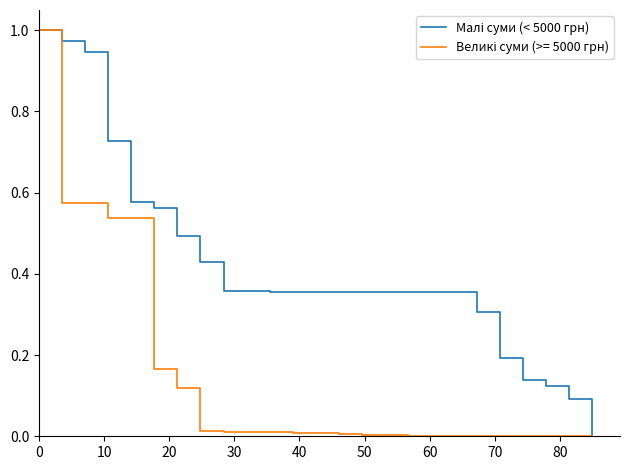

Does the chart have visible grid lines?

No